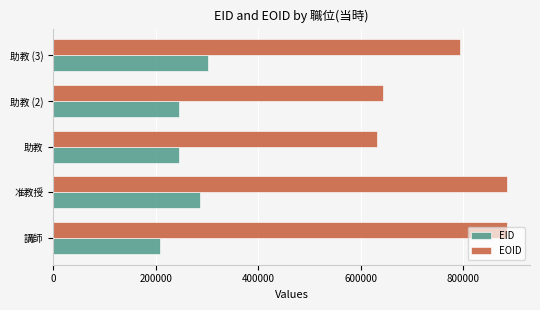

Rank the series by their average value, from lowest to highest.

EID, EOID